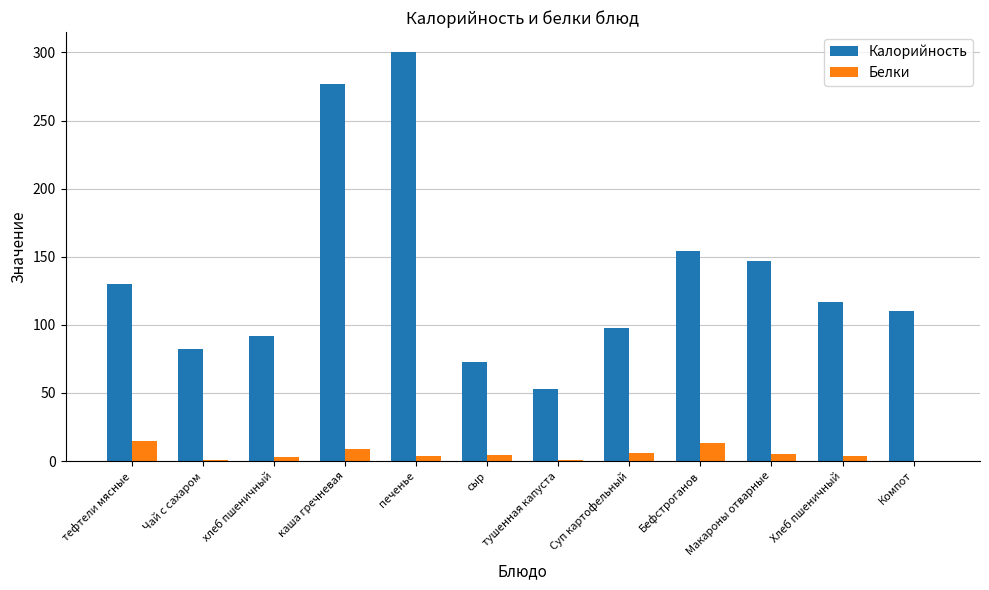

Between Чай с сахаром and Компот, which series saw the biggest shift?

Калорийность